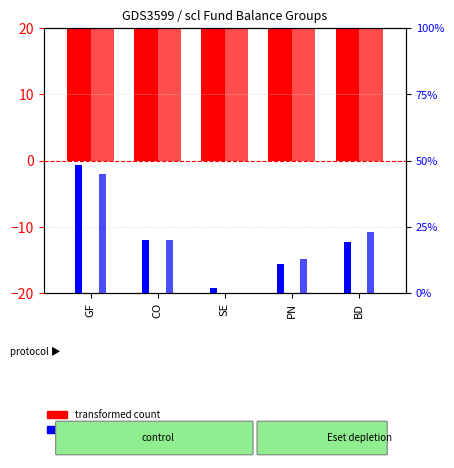

Rank the series at CO from lowest to highest value.

percentile rank within the sample, transformed count